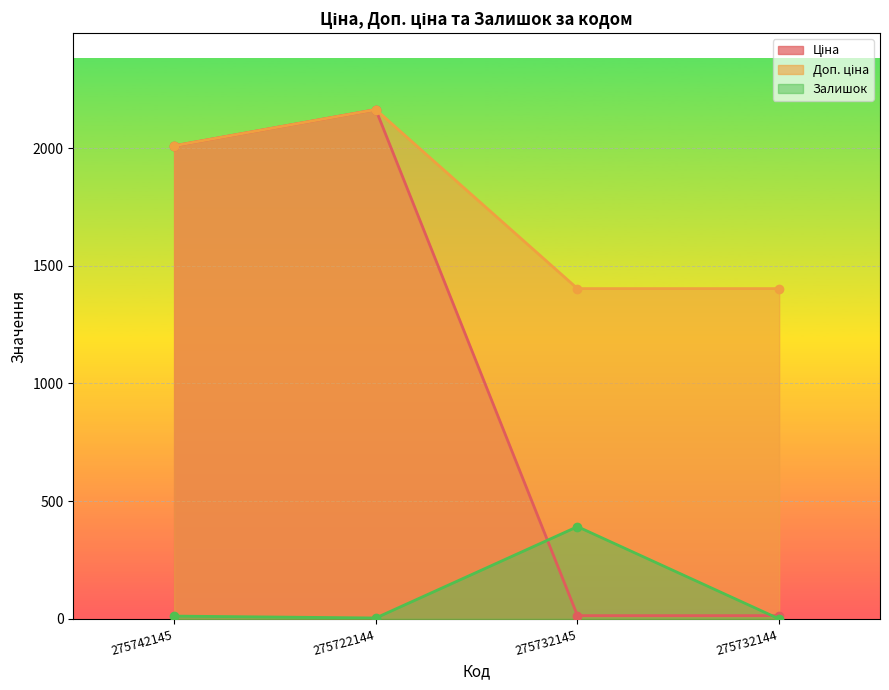

Reading left to right, extract all data points from this chart.

Ціна: 2009.6	2163.4	14.0	14.0
Доп. ціна: 2009.6	2163.4	1403.0	1403.0
Залишок: 12.0	4.0	392.0	0.0